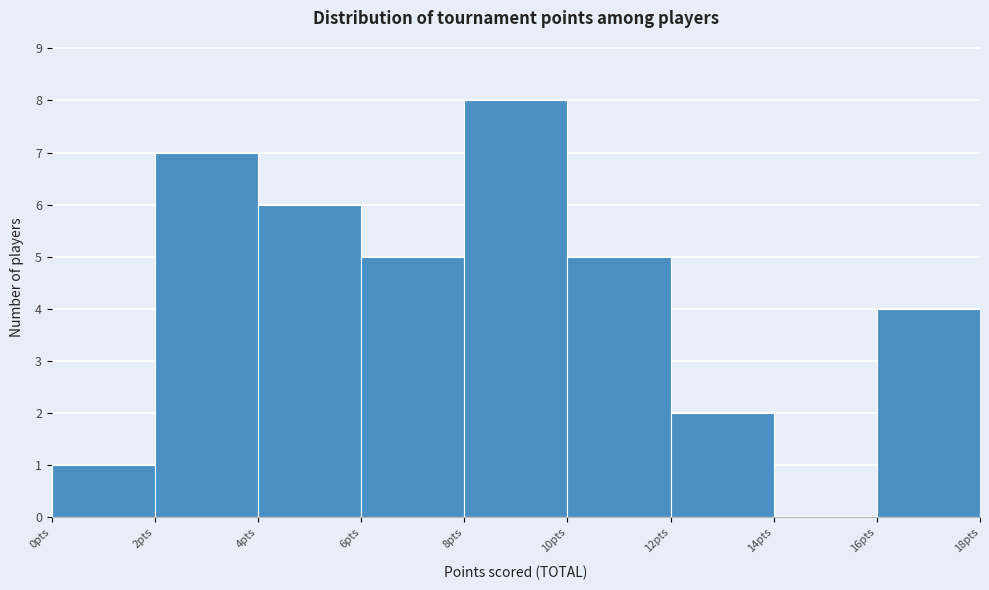

Reading left to right, list every bar in this chart as the range it spans on the x-axis followed by its height. The values are not printed on the chart, so give them approximately, as read against the axis.

0 to 2: 1
2 to 4: 7
4 to 6: 6
6 to 8: 5
8 to 10: 8
10 to 12: 5
12 to 14: 2
14 to 16: 0
16 to 18: 4